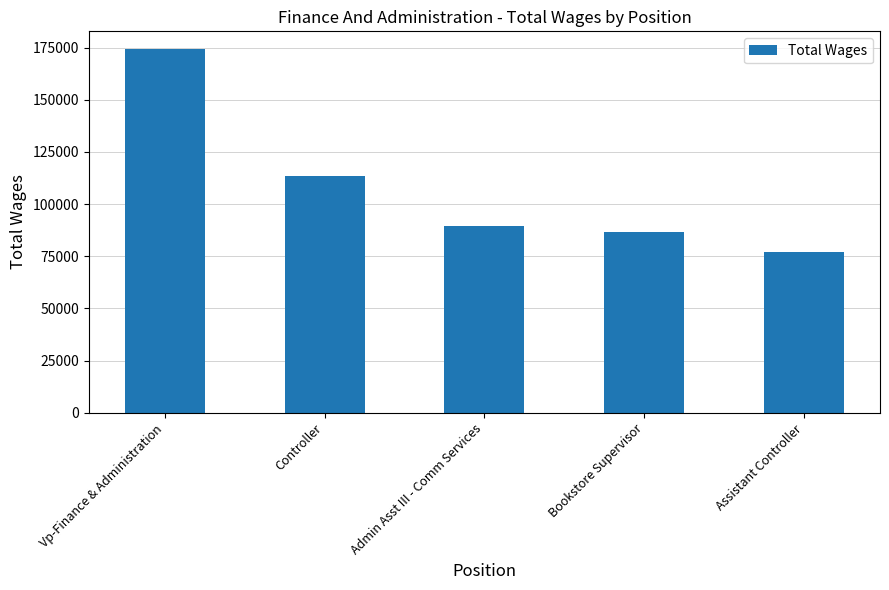

What is the label of the 3rd bar from the left?

Admin Asst III - Comm Services